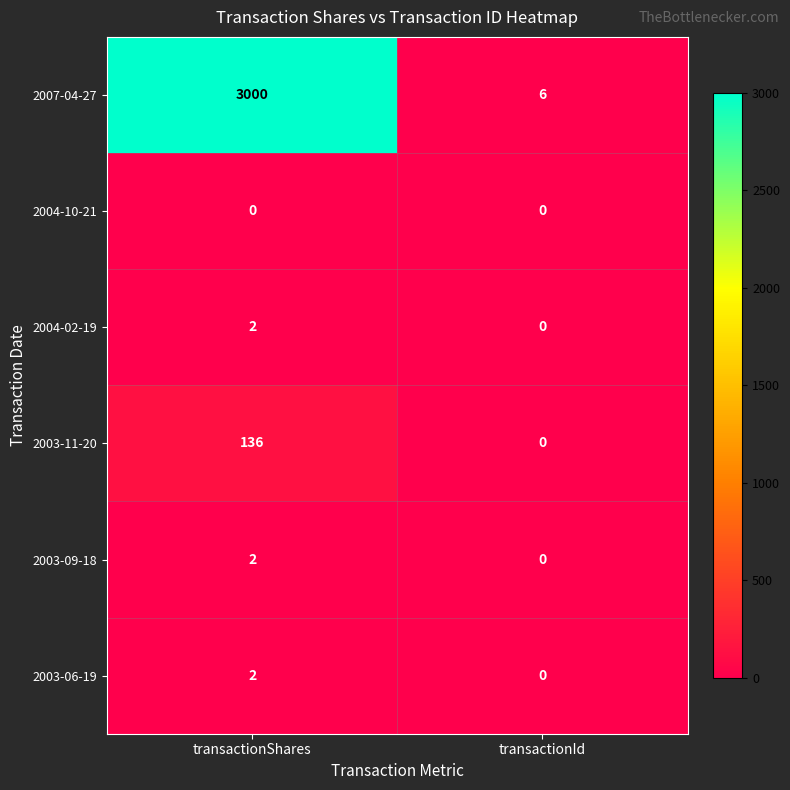

Which series has the largest total across all categories?

2007-04-27